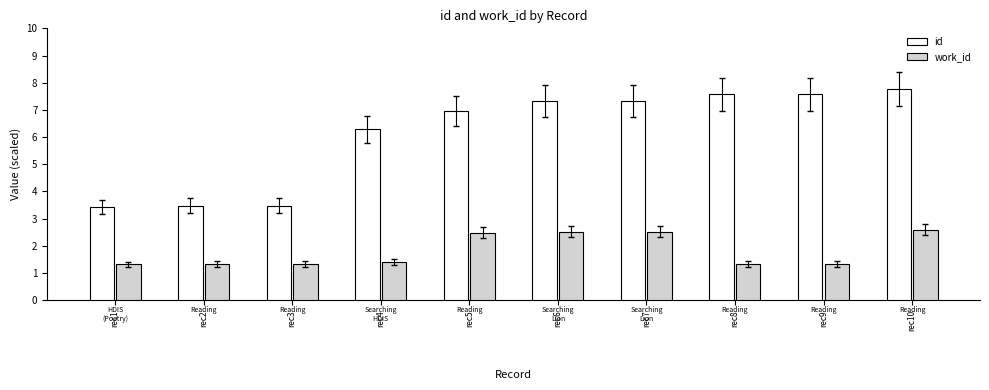

Does the chart contain stacked bars?

No